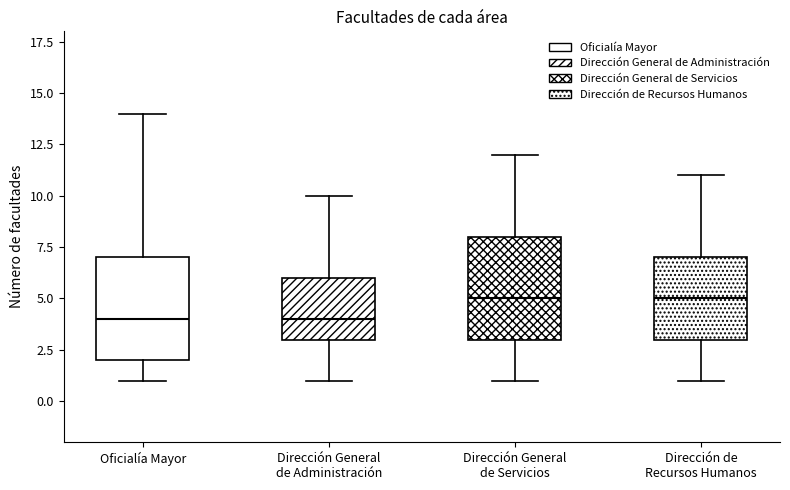

Reading left to right, read every box against the y-axis: the position of its median line, the range the box covers, and the ends of its whiskers. The values are not printed on the chart, so give them approximately, as read against the axis.

Oficialía Mayor: median 4, box 2 to 7, whiskers 1 to 14
Dirección General de Administración: median 4, box 3 to 6, whiskers 1 to 10
Dirección General de Servicios: median 5, box 3 to 8, whiskers 1 to 12
Dirección de Recursos Humanos: median 5, box 3 to 7, whiskers 1 to 11